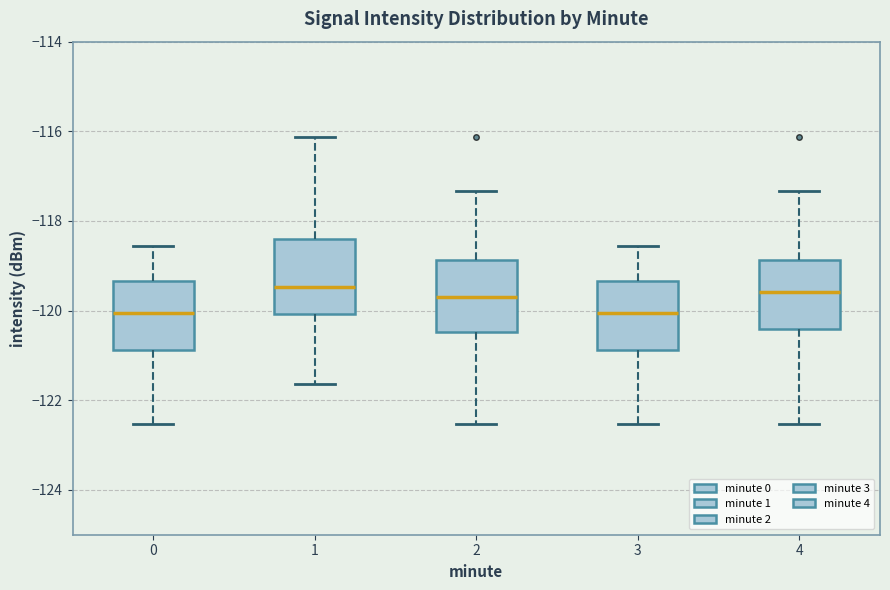

Reading left to right, read every box against the y-axis: the position of its median line, the range the box covers, and the ends of its whiskers. The values are not printed on the chart, so give them approximately, as read against the axis.

0: median -120.0, box -120.8 to -119.4, whiskers -122.6 to -118.6
1: median -119.4, box -120.0 to -118.4, whiskers -121.6 to -116.2
2: median -119.6, box -120.4 to -118.8, whiskers -122.6 to -117.4
3: median -120.0, box -120.8 to -119.4, whiskers -122.6 to -118.6
4: median -119.6, box -120.4 to -118.8, whiskers -122.6 to -117.4